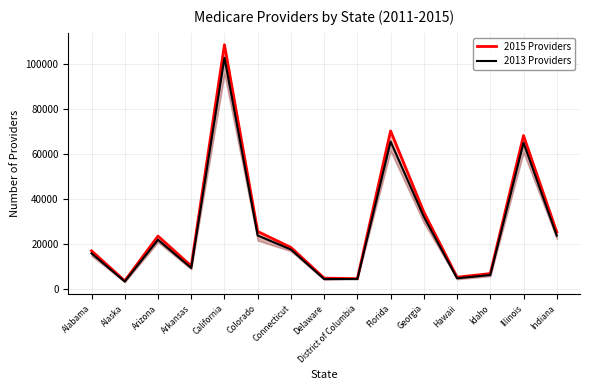

Is the value of 2013 Providers at Indiana greater than the value of 2015 Providers at California?

No